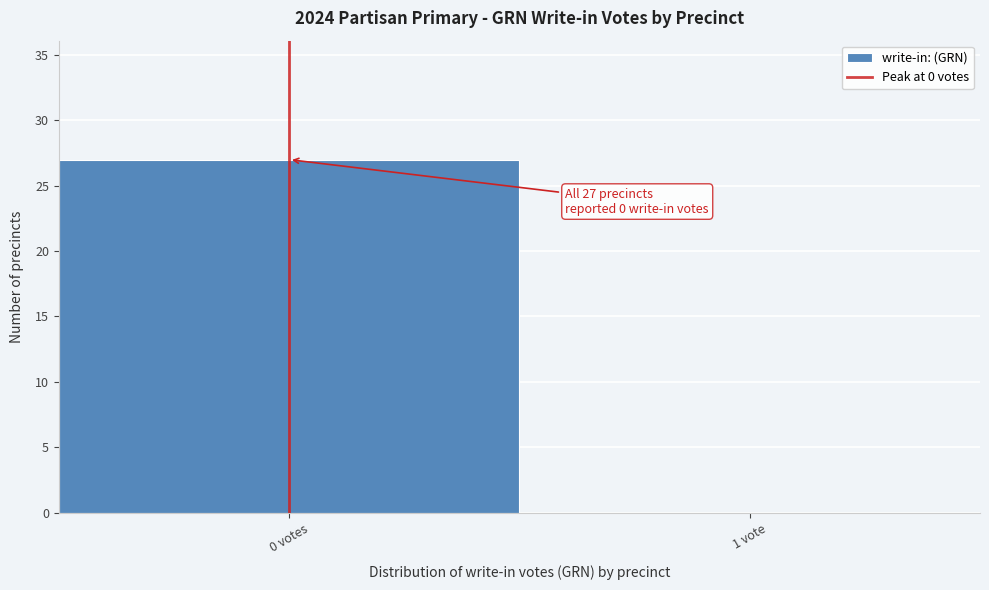

Reading left to right, transcribe all the data shown in this chart.

0 votes=27	1 vote=0